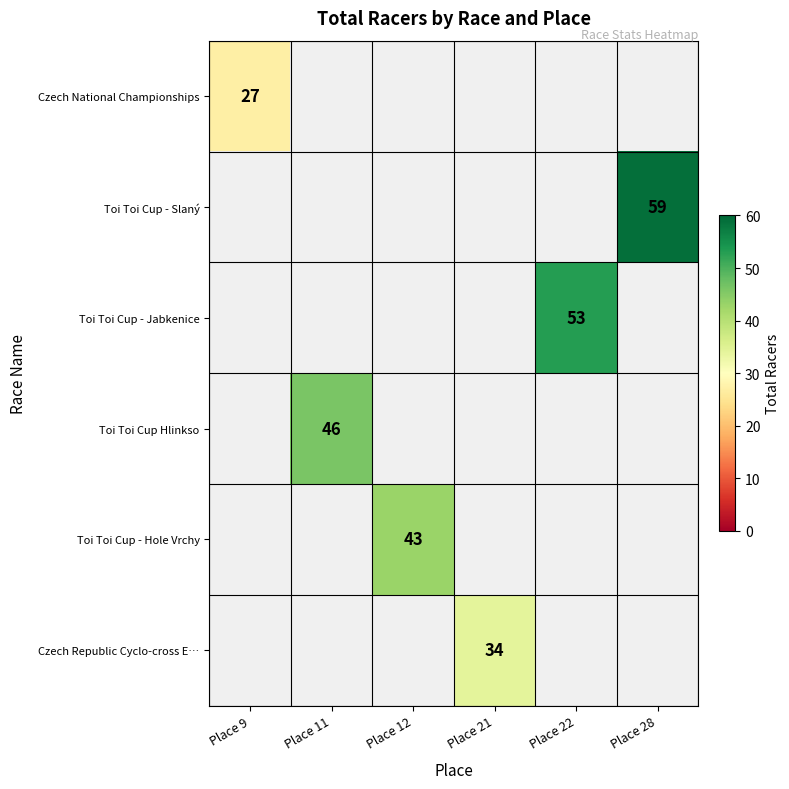

At how many categories does at least one series exceed 44?

3